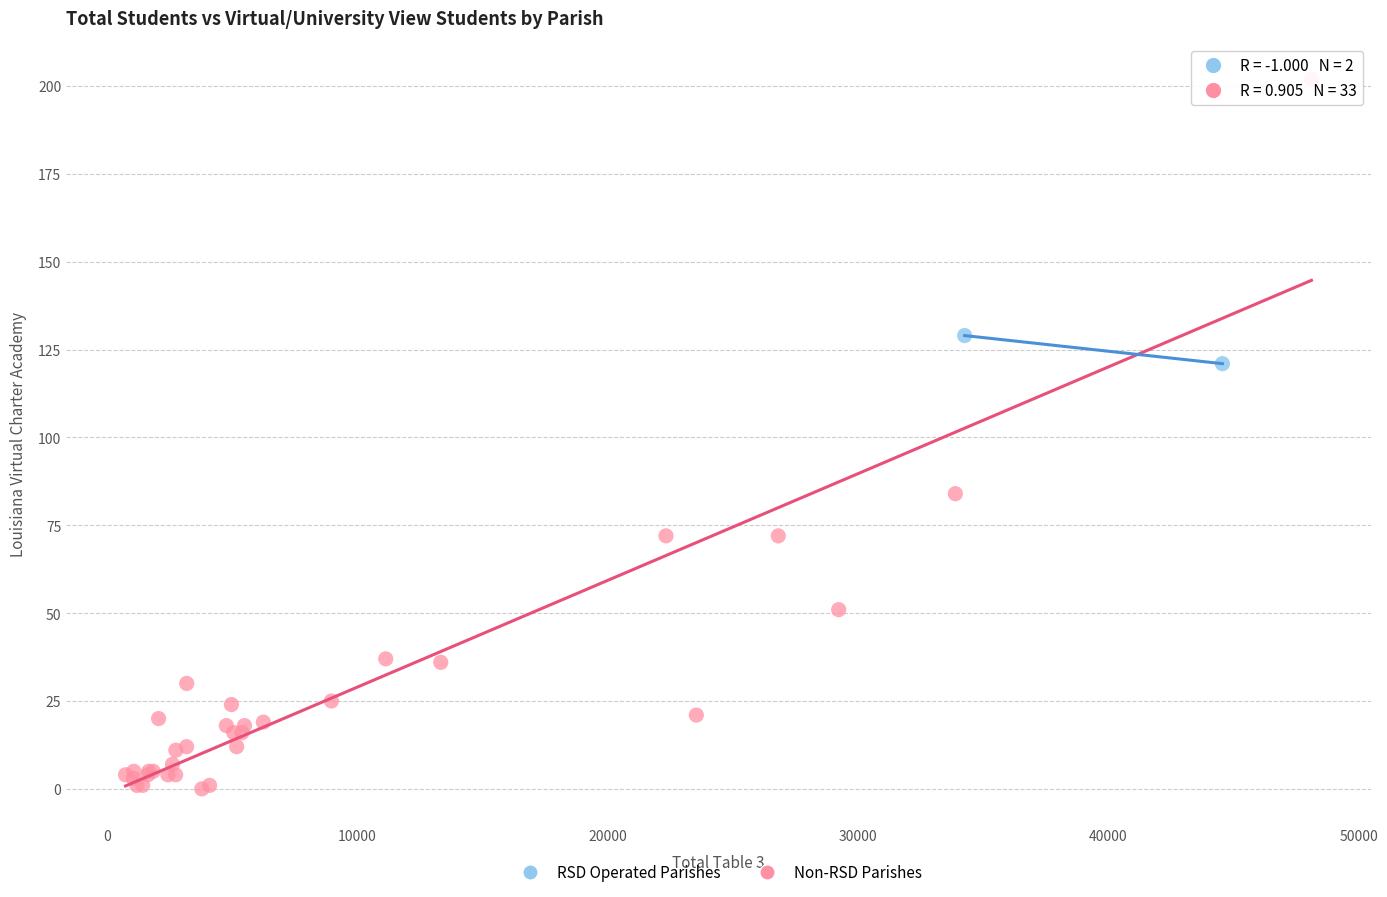

What are all the series names shown in the legend?

RSD Operated Parishes, Non-RSD Parishes